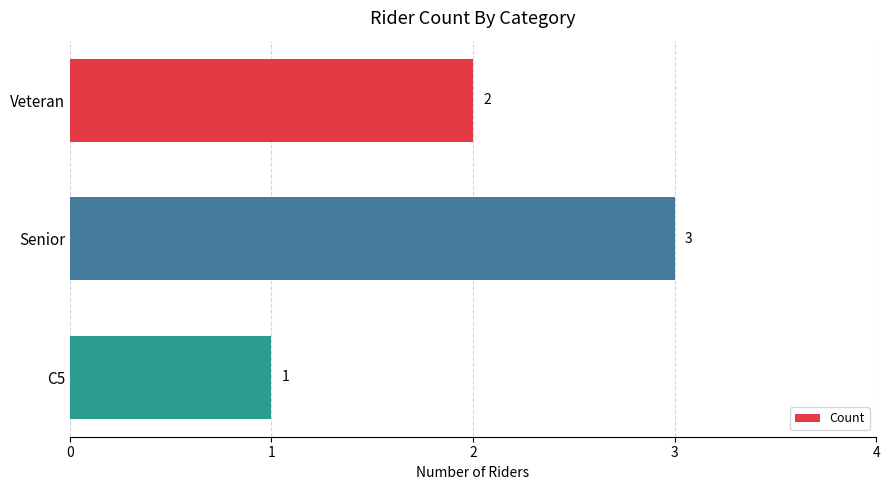

List the labels in order of value, largest first.

Senior, Veteran, C5